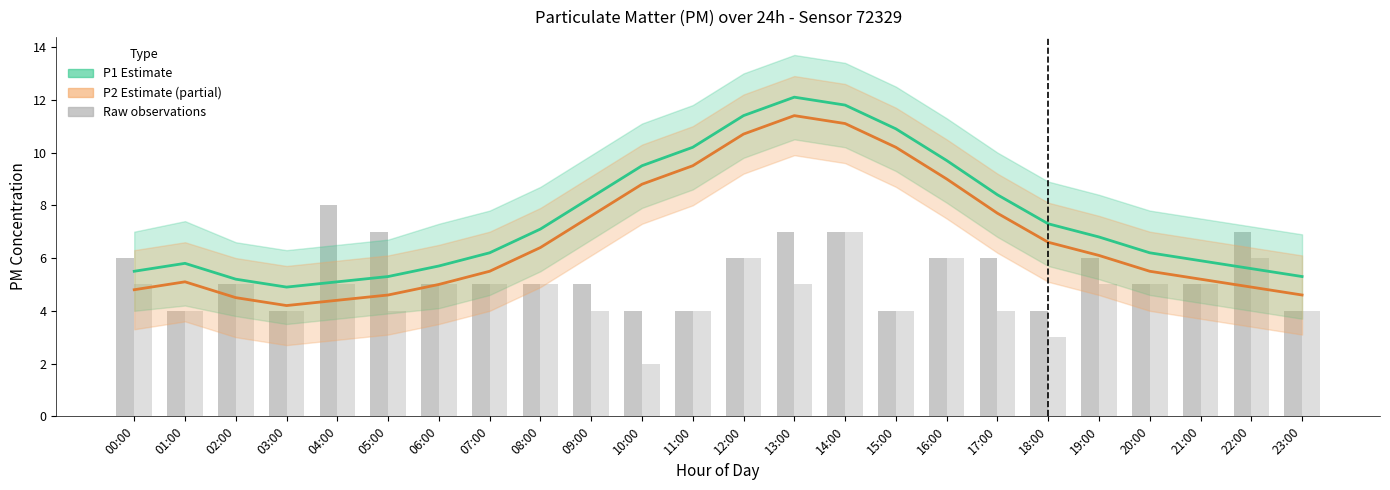

What is the difference between the P1 Estimate values at 02:00 and 00:00?

0.3